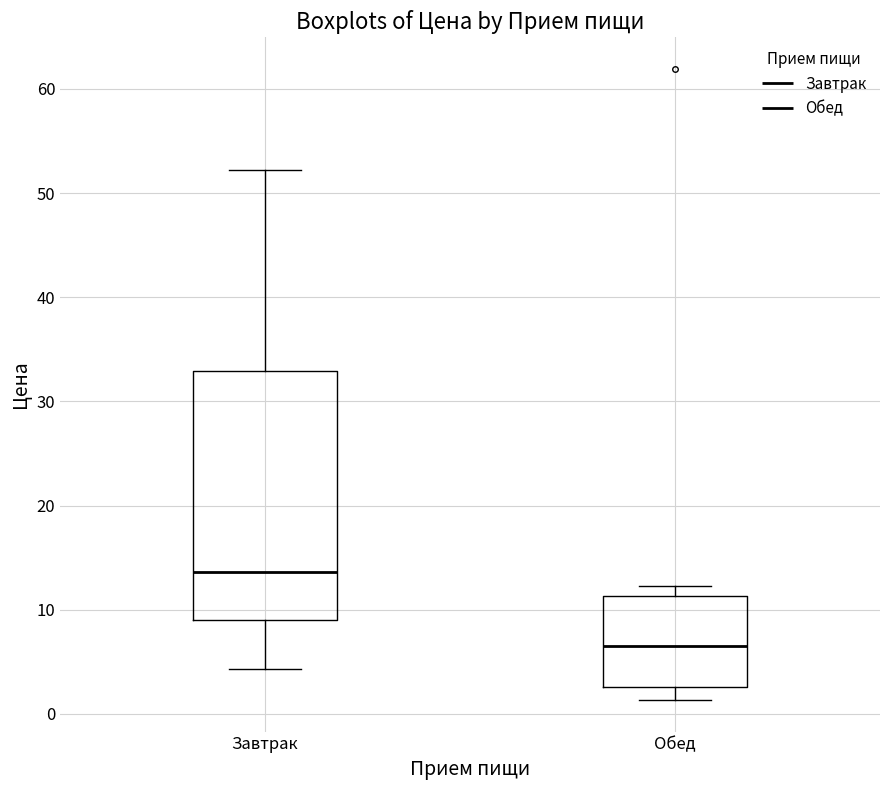

Reading left to right, read every box against the y-axis: the position of its median line, the range the box covers, and the ends of its whiskers. The values are not printed on the chart, so give them approximately, as read against the axis.

Завтрак: median 14, box 9 to 33, whiskers 4 to 52
Обед: median 7, box 3 to 11, whiskers 1 to 12